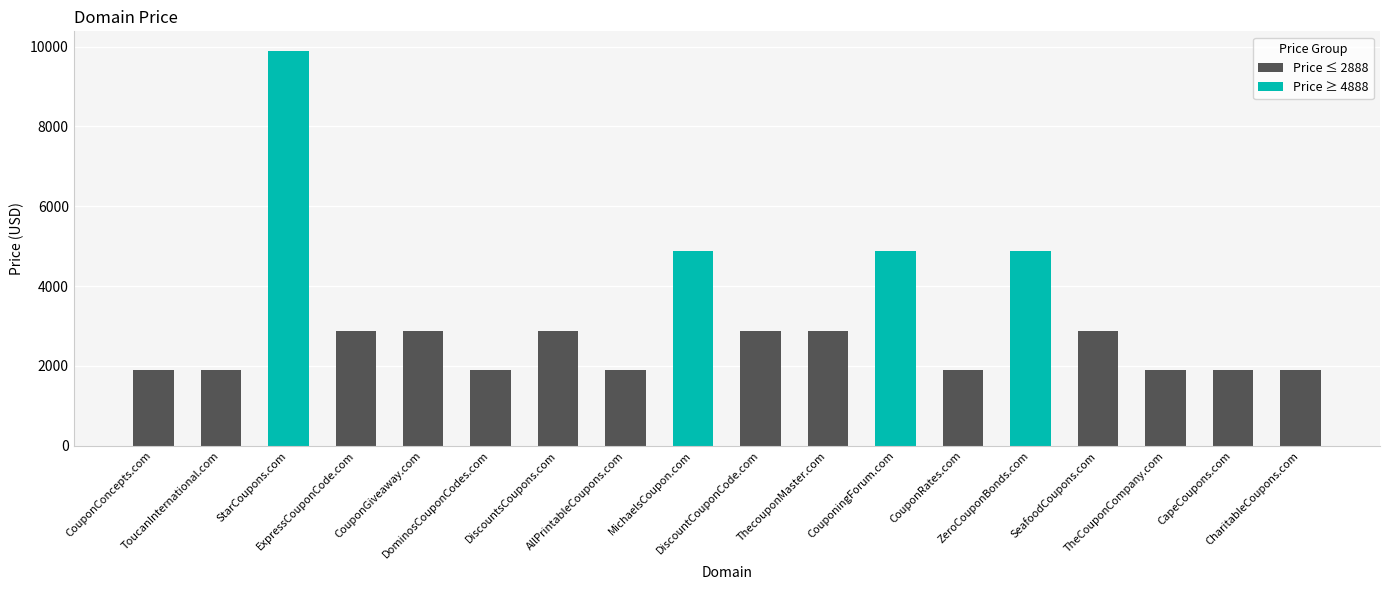

What is the average value?

3166